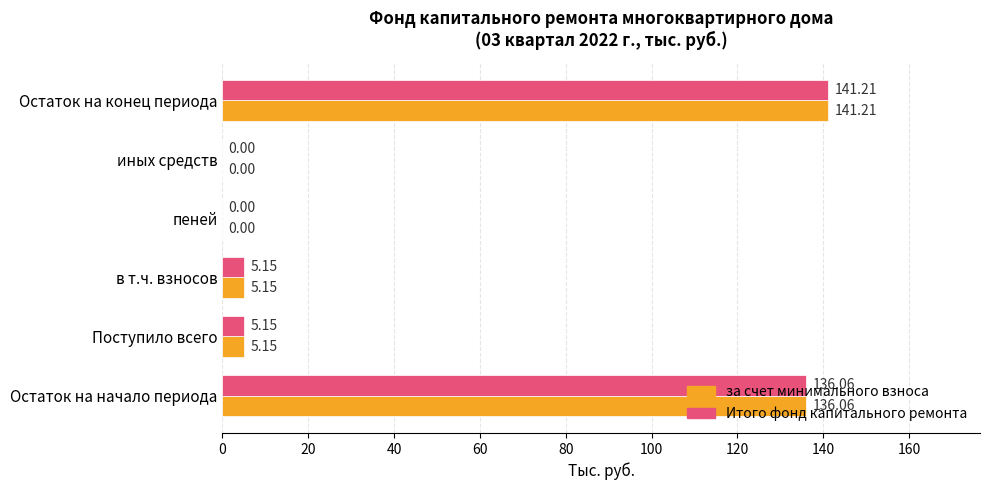

At which category is the sum across all series the highest?

Остаток на конец периода